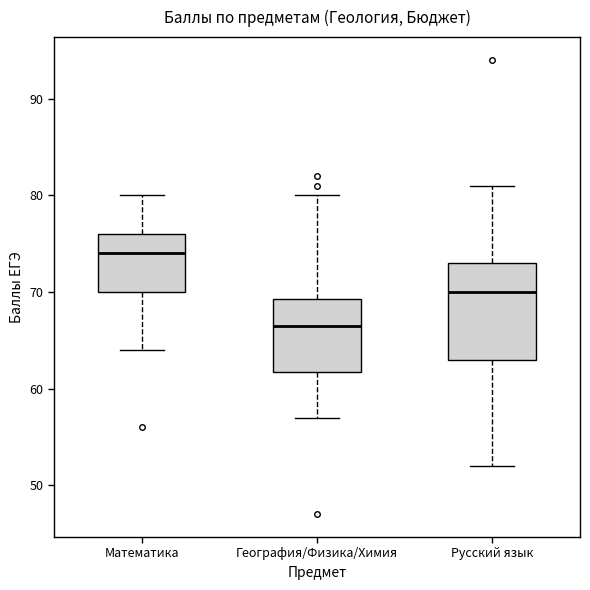

Which box has the lowest median line?

География/Физика/Химия